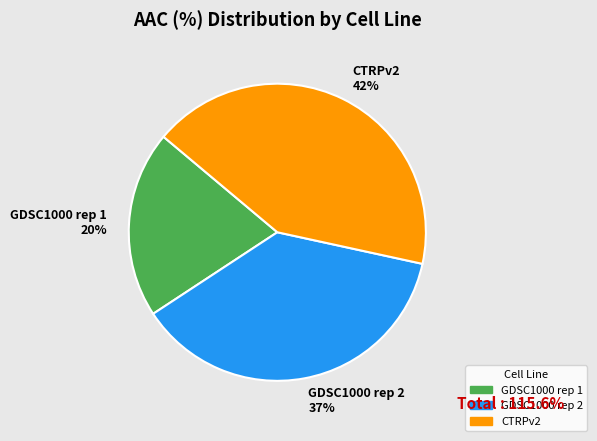

Is it true that GDSC1000 rep 2 is 37% of the pie?

True